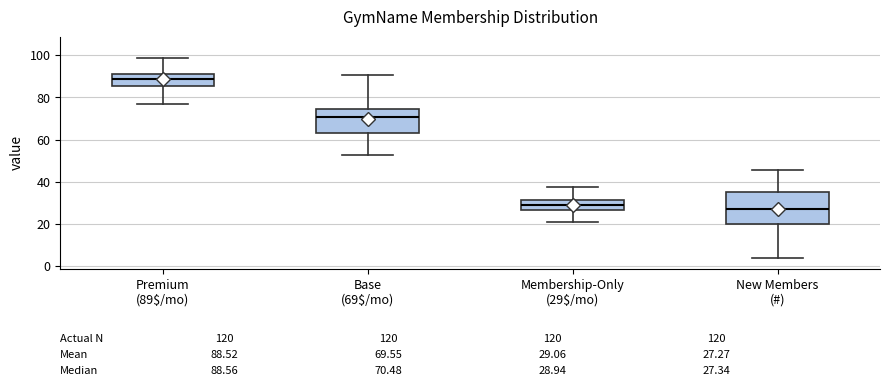

Comparing the boxes themselves (not the whiskers), which one is the tallest?

New Members (#)